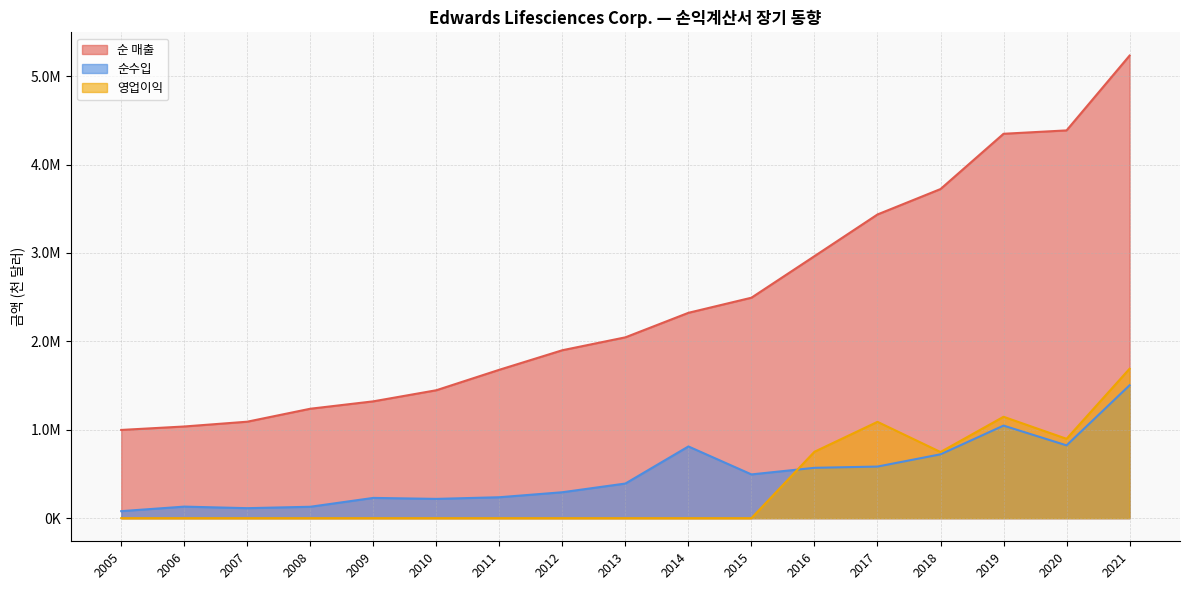

At which category does 순수입 reach its first local peak?

2006